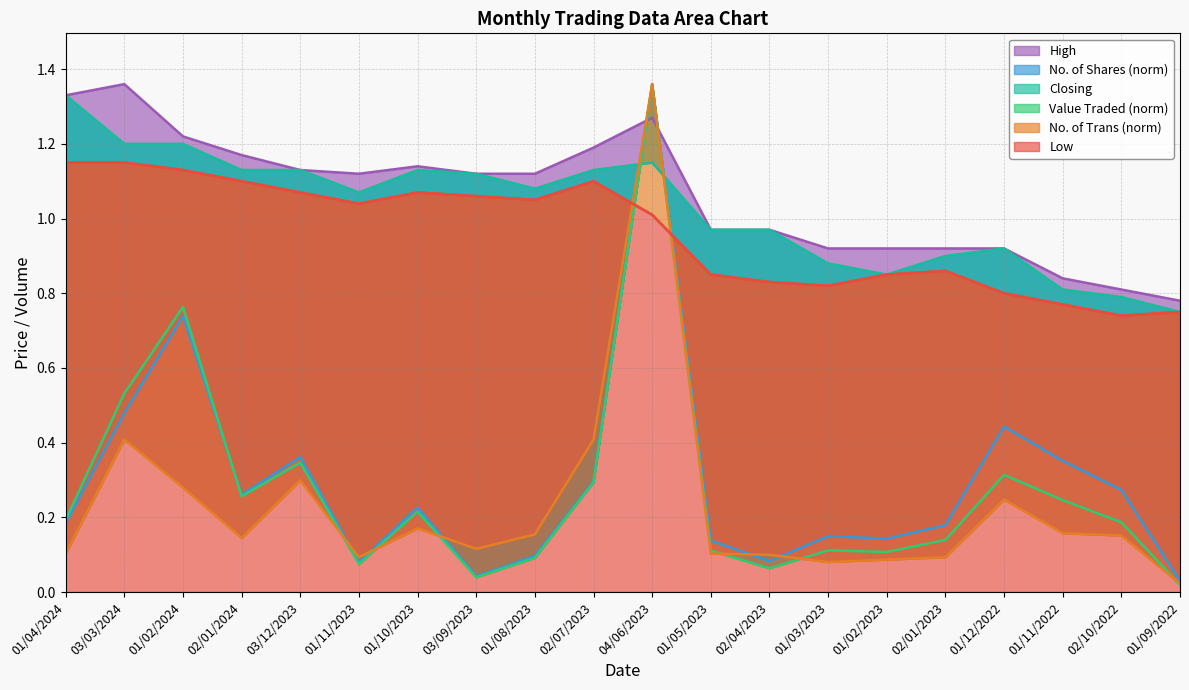

Where is the first local minimum for High?

01/11/2023